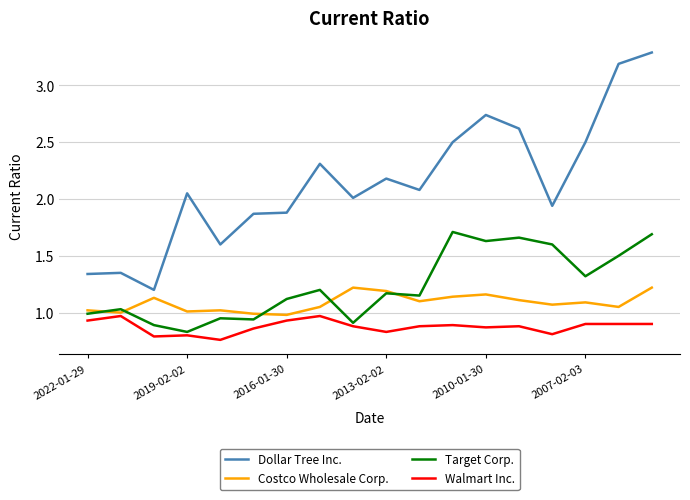

Which series has the largest range (max minus min)?

Dollar Tree Inc.